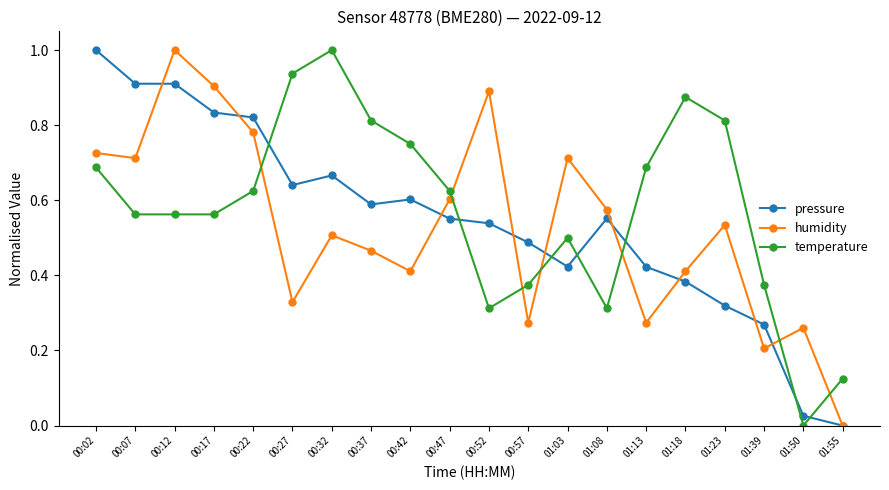

How many interior local peaks does the humidity series have?

6